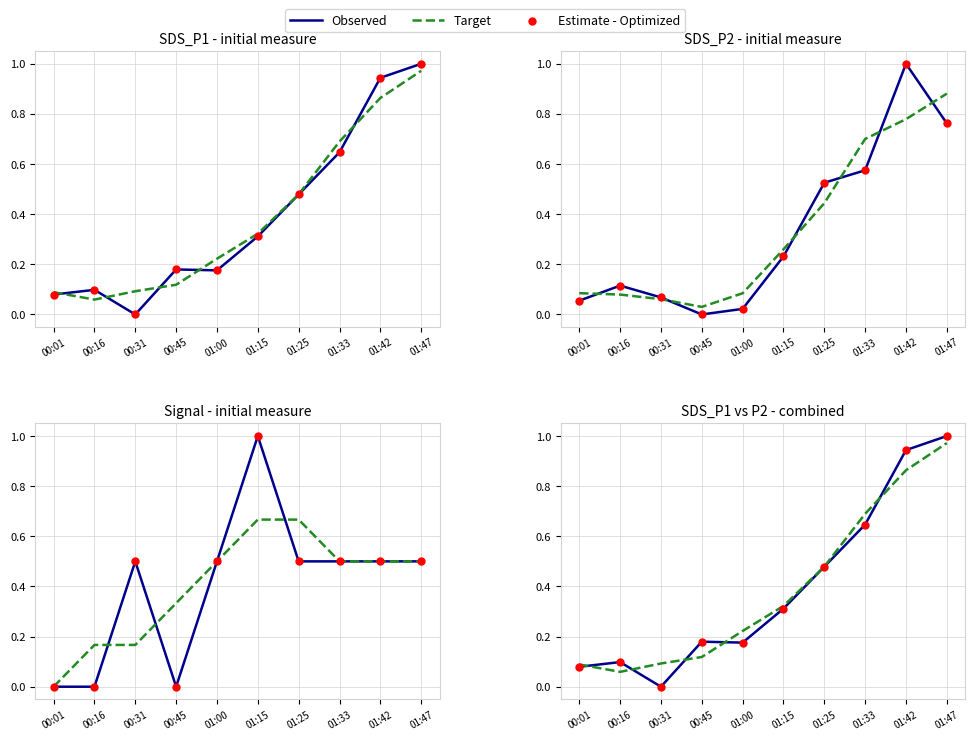

Which series has the largest total across all categories?

Observed